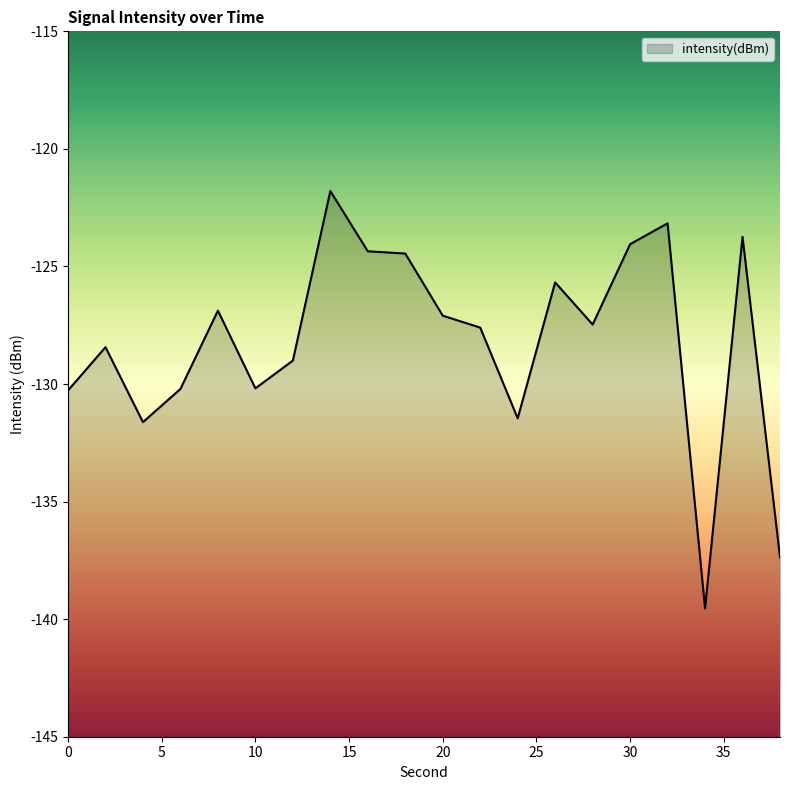

At which category does the data reach its first local peak?

2